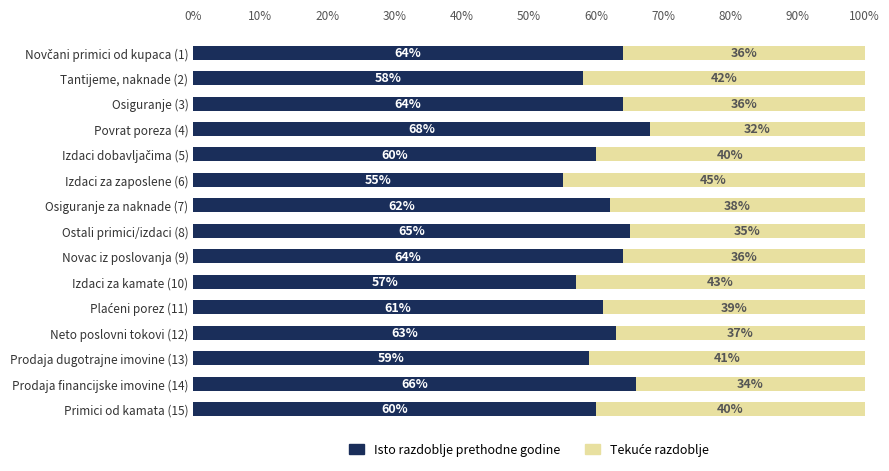

What is the average value of the Isto razdoblje prethodne godine series?

62